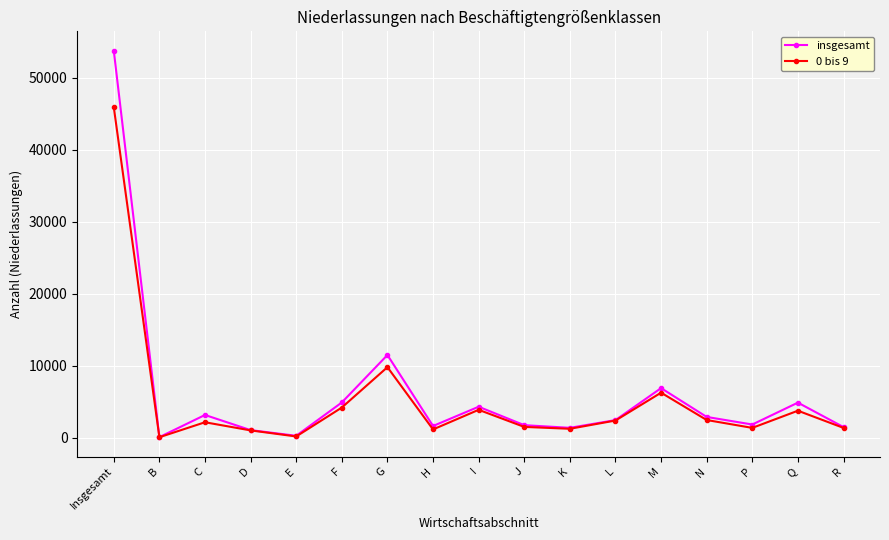

How many distinct data groups are displayed?

2